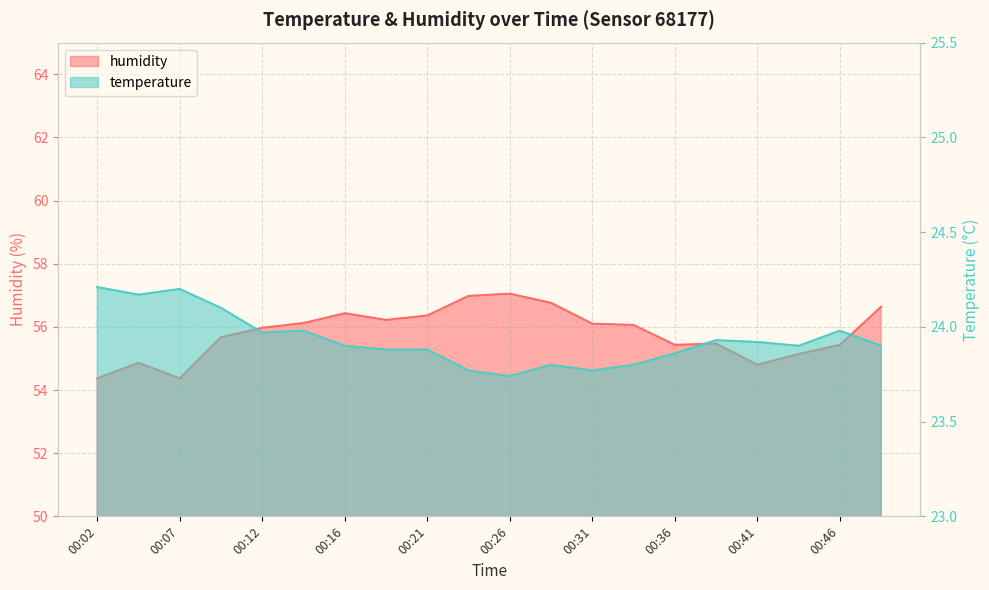

What is the value of the humidity point at the 14th from the left?

56.1